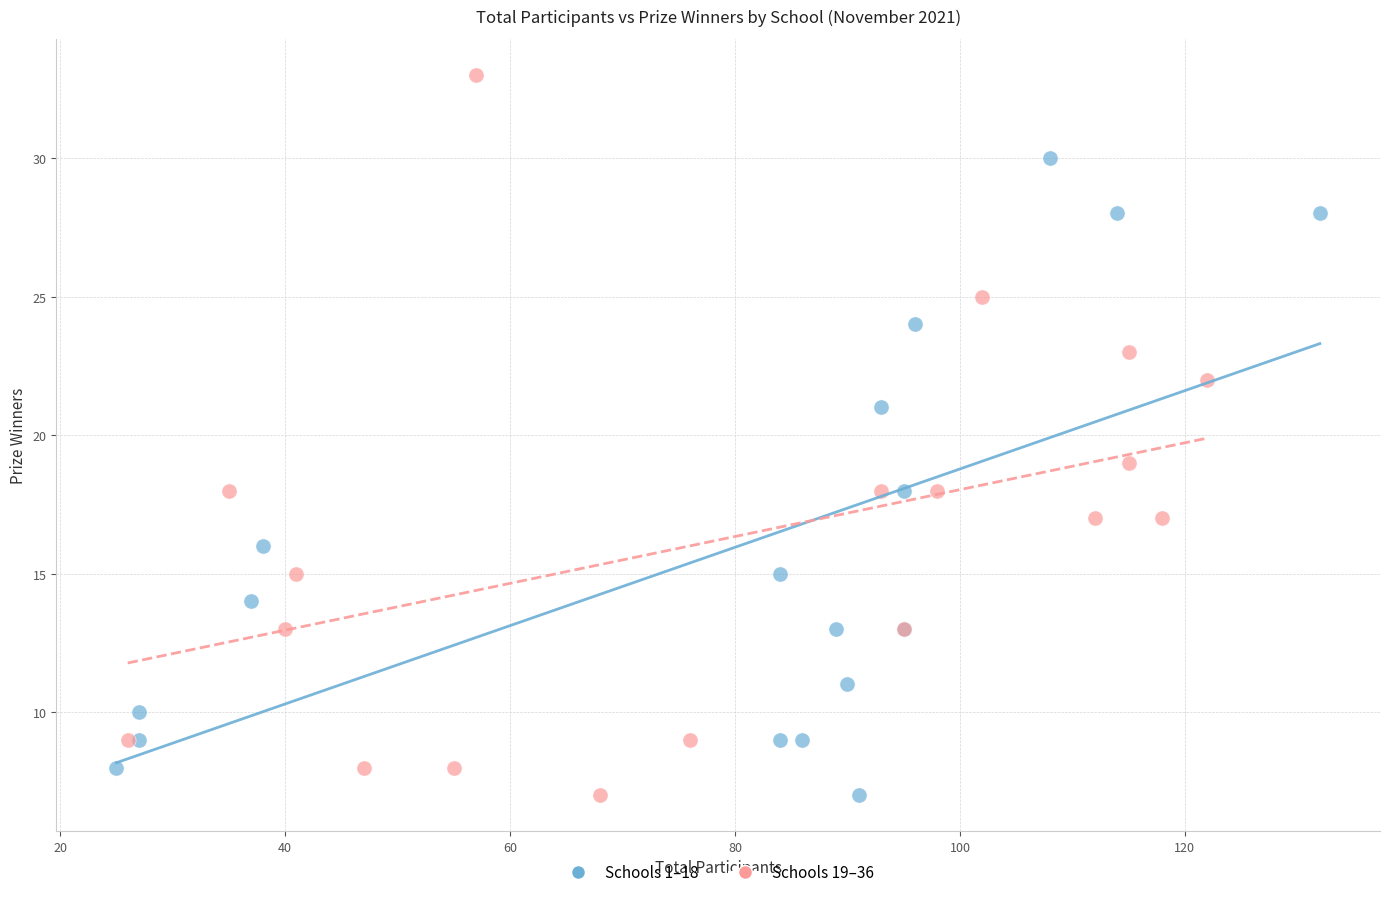

Which series reaches the maximum Y coordinate?

Schools 19–36